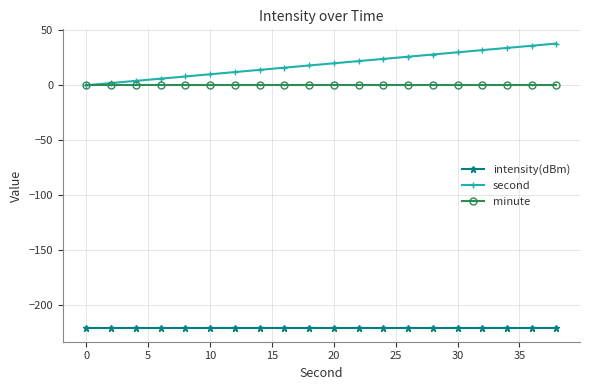

What is the value of the second point at the 16th from the left?

30.0